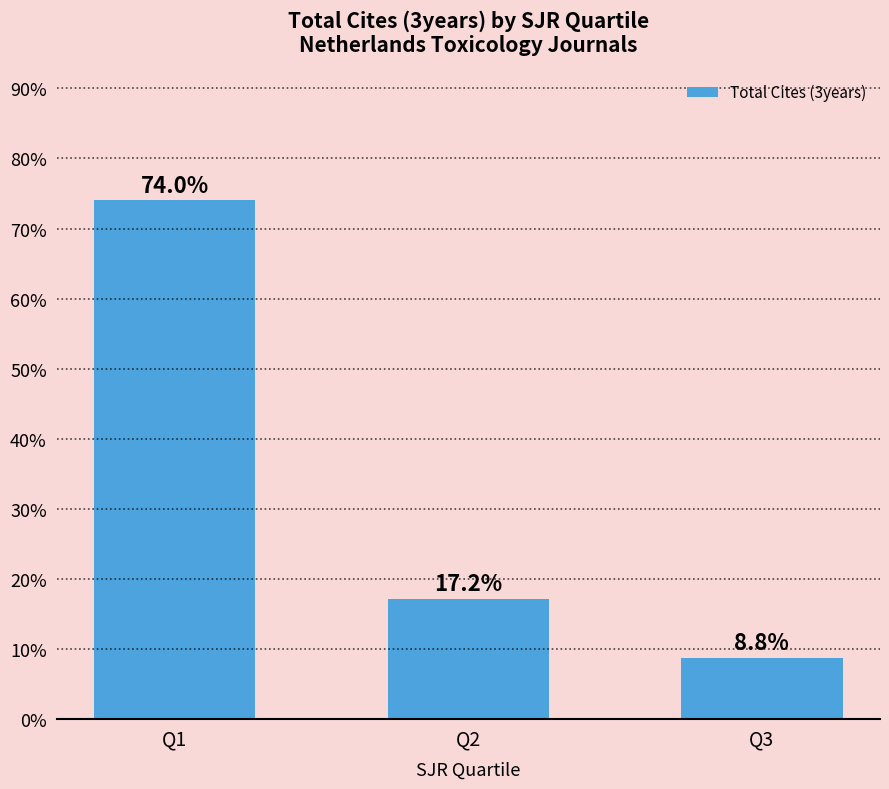

Approximately how many times larger is the value at Q2 compared to Q1?

0.2